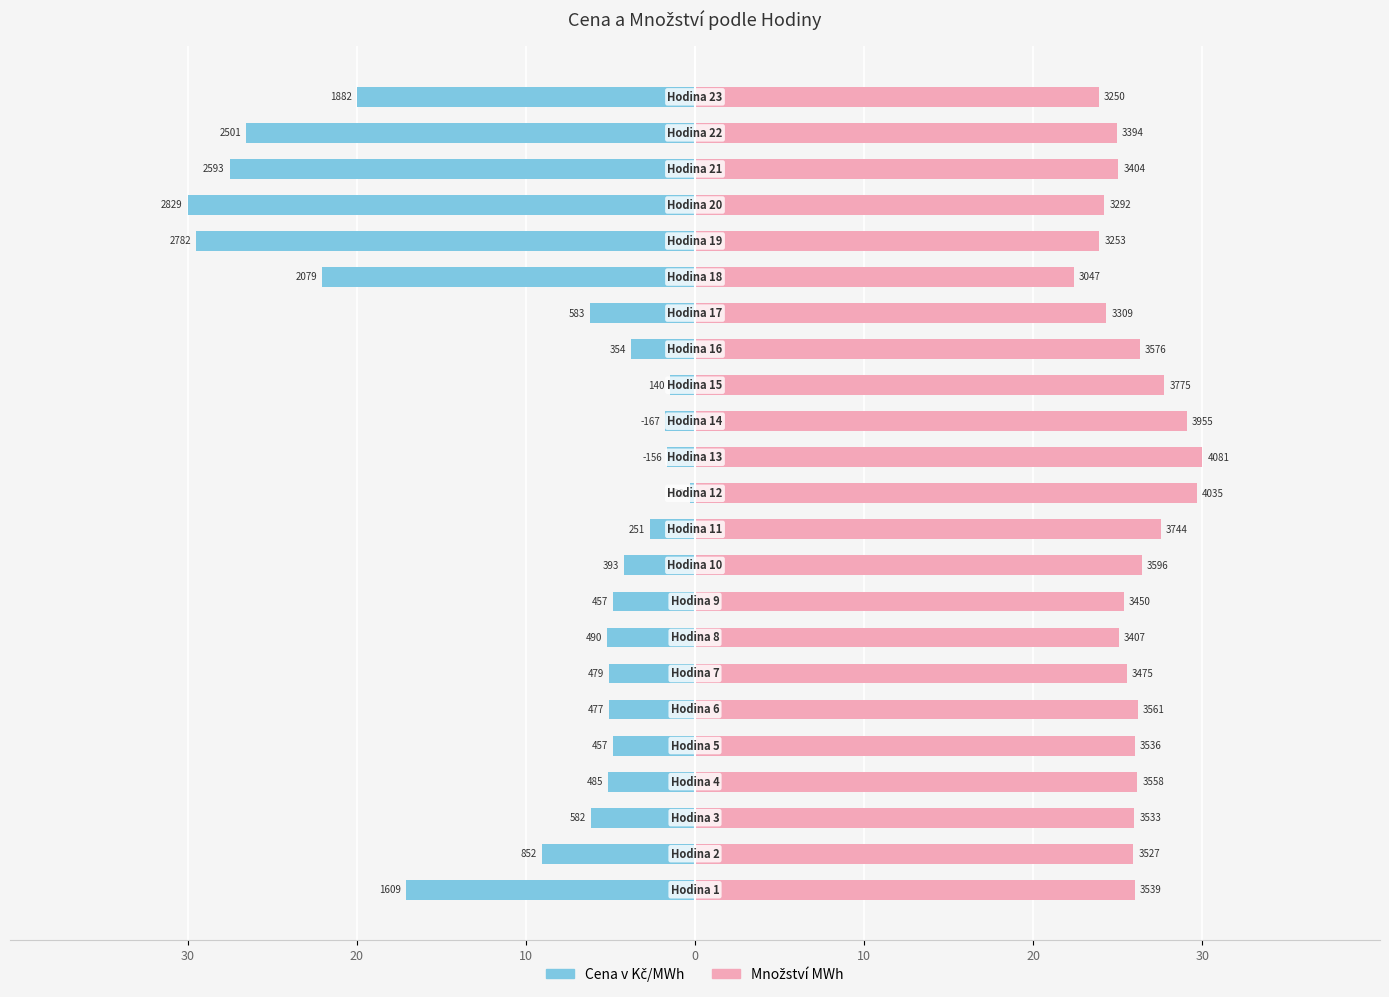

Are the bars horizontal?

Yes